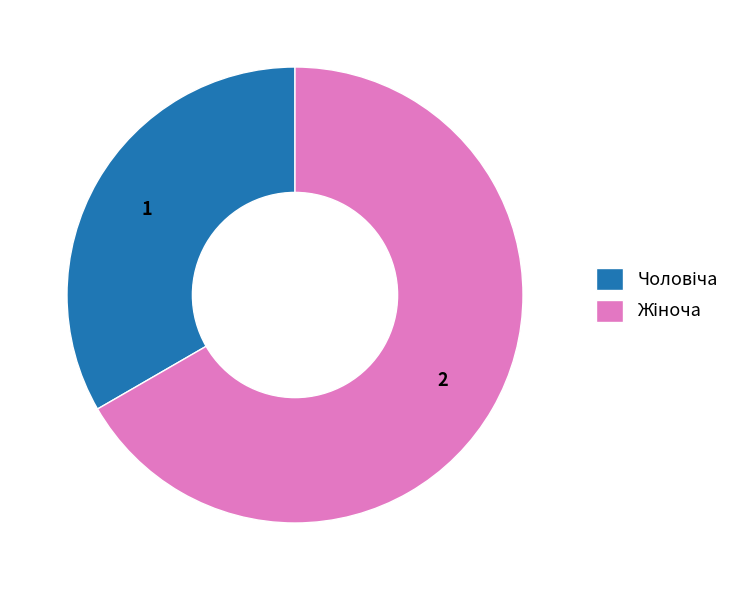

Does any single category account for the majority?

Yes